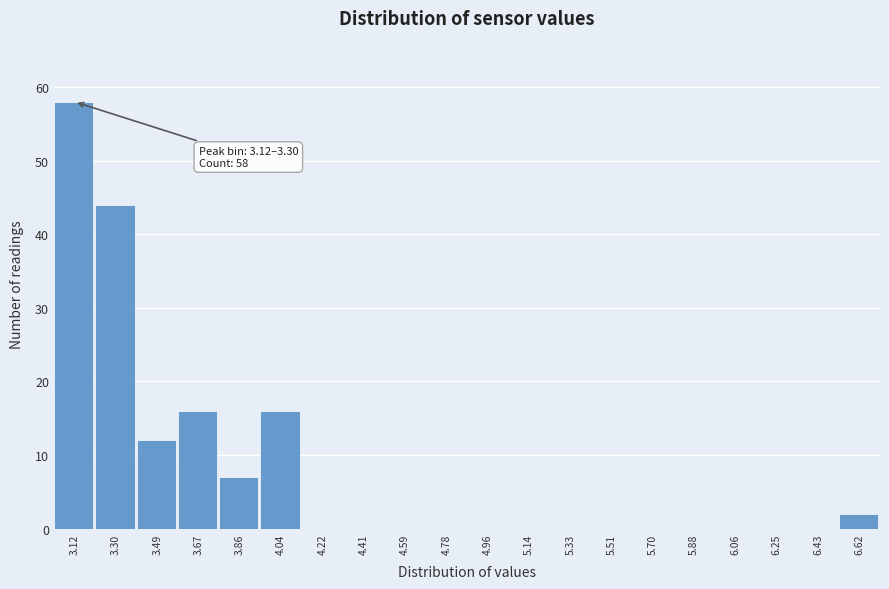

Reading right to left, list all the values displayed in this chart.

6.62=2	6.43=0	6.25=0	6.06=0	5.88=0	5.70=0	5.51=0	5.33=0	5.14=0	4.96=0	4.78=0	4.59=0	4.41=0	4.22=0	4.04=16	3.86=7	3.67=16	3.49=12	3.30=44	3.12=58